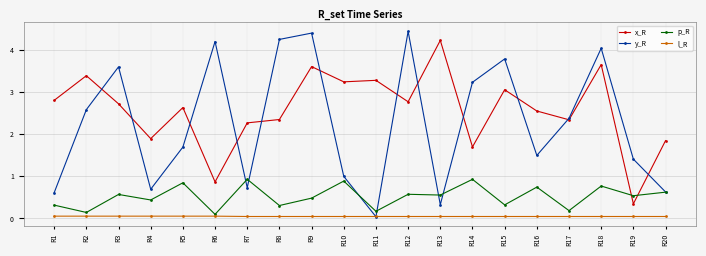

Where do y_R and l_R first cross each other?

R10 and R11